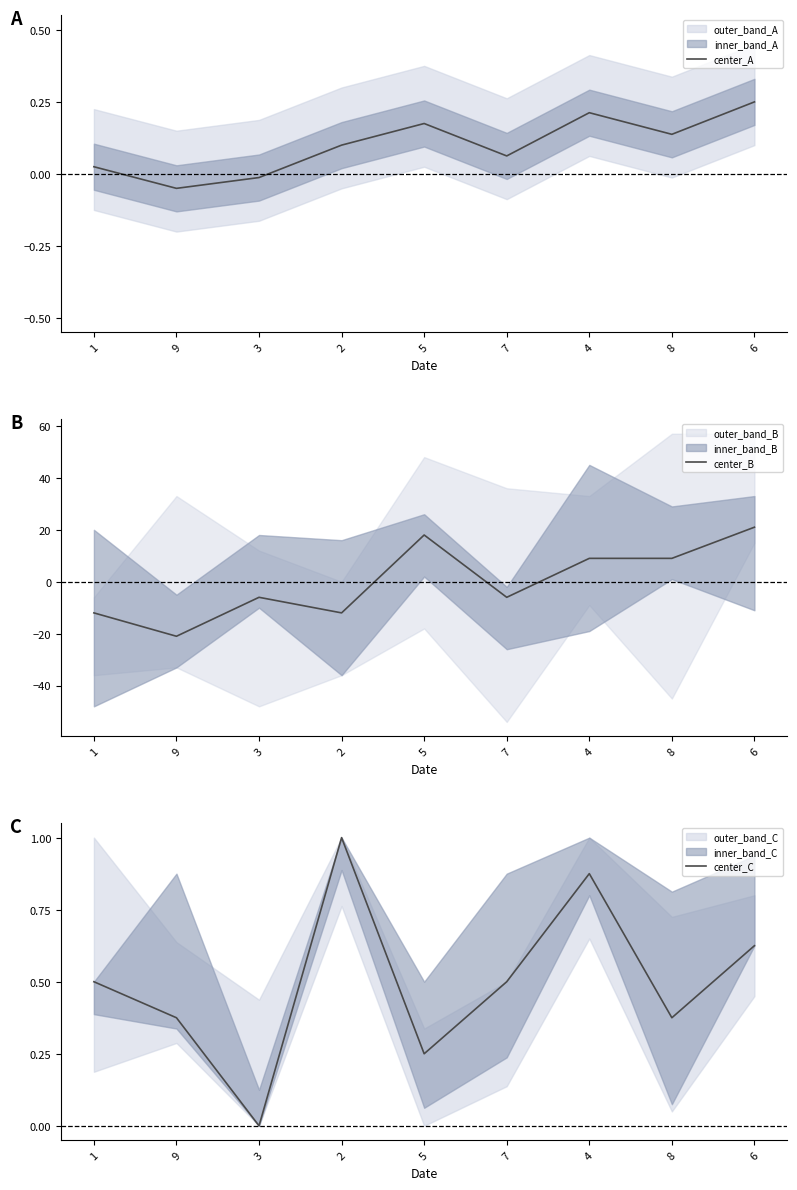

How many distinct data groups are displayed?

3